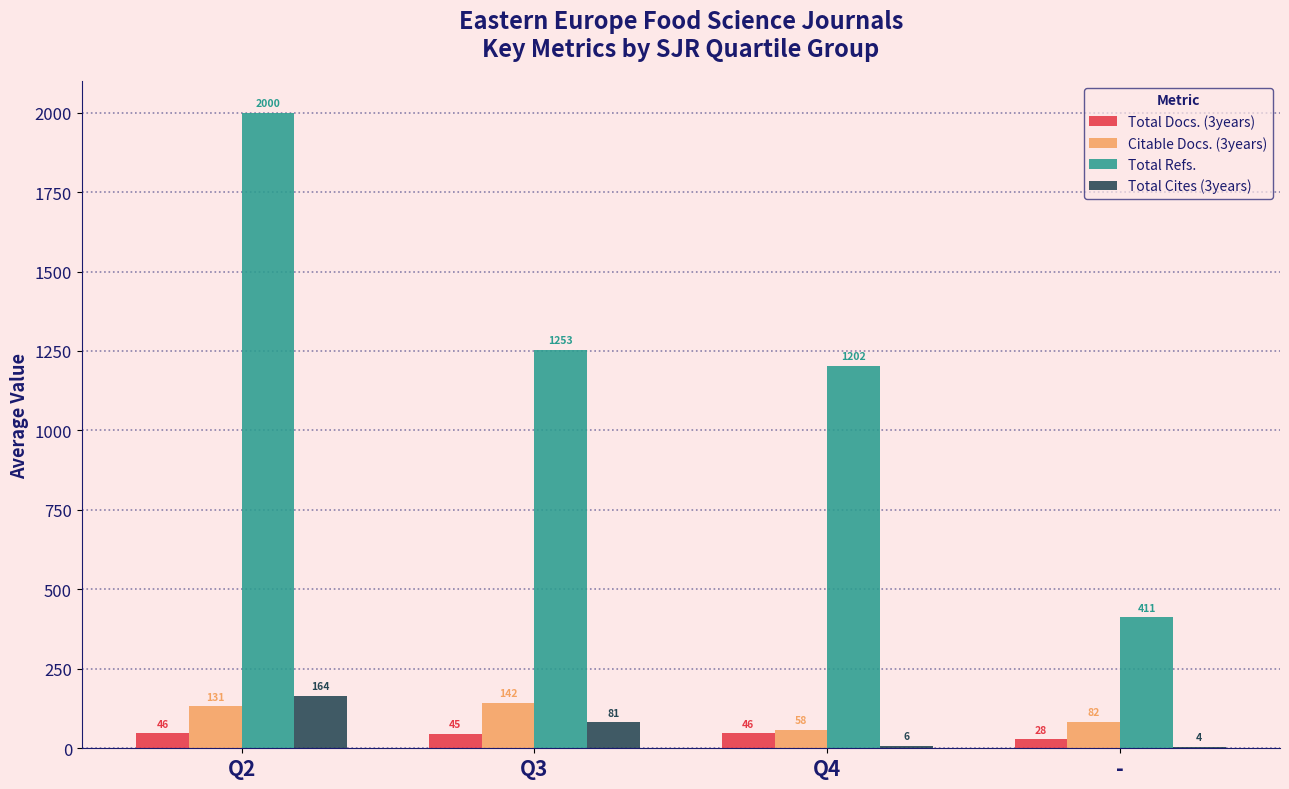

What is the approximate value of Citable Docs. (3years) at Q4?

58.5